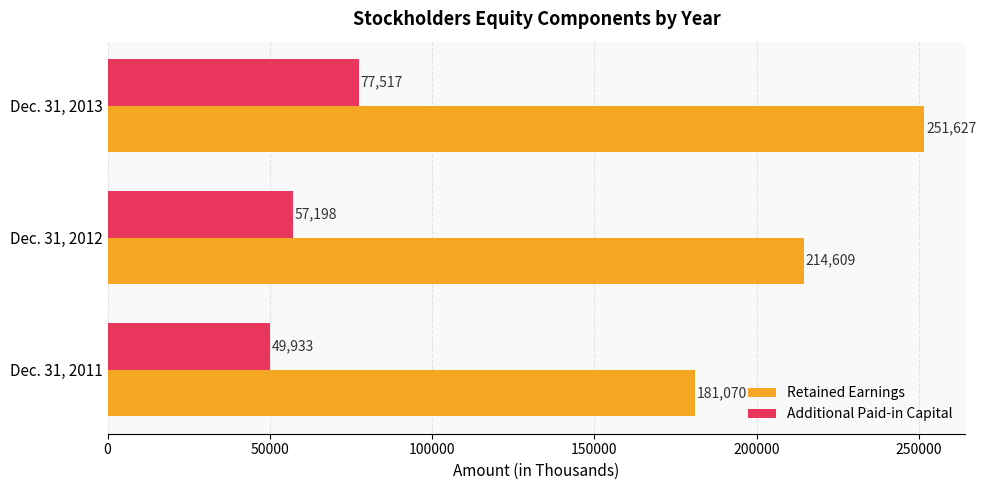

True or false: Retained Earnings has a value of 281294 at Dec. 31, 2012.

False